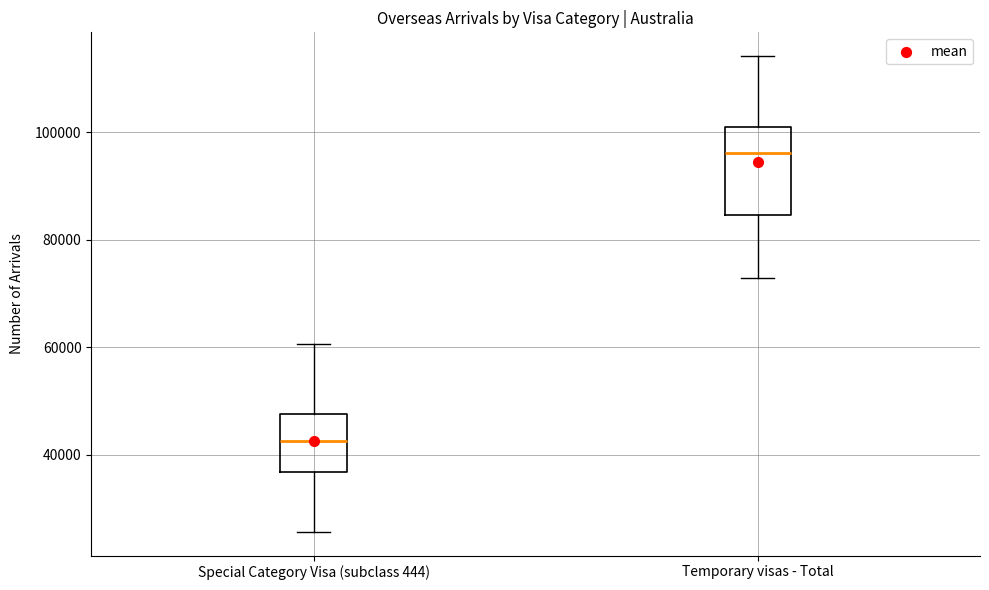

Which box's median line is the highest?

Temporary visas - Total